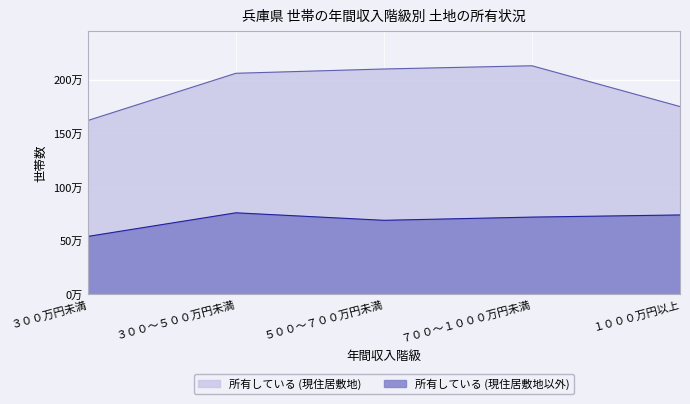

At how many categories does at least one series exceed 193088?

3